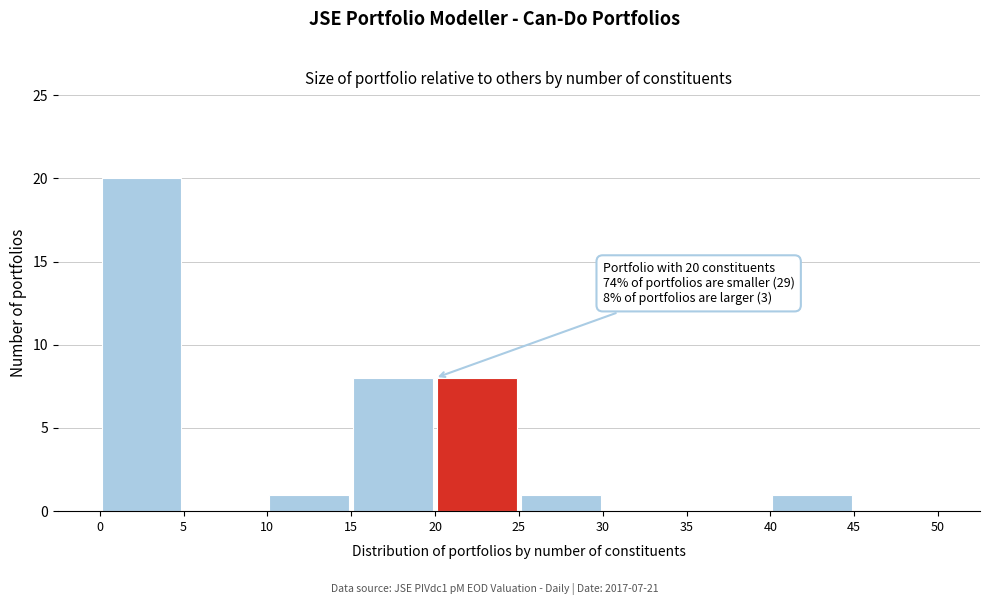

Over which range of the x-axis is the bar tallest?

0 to 5